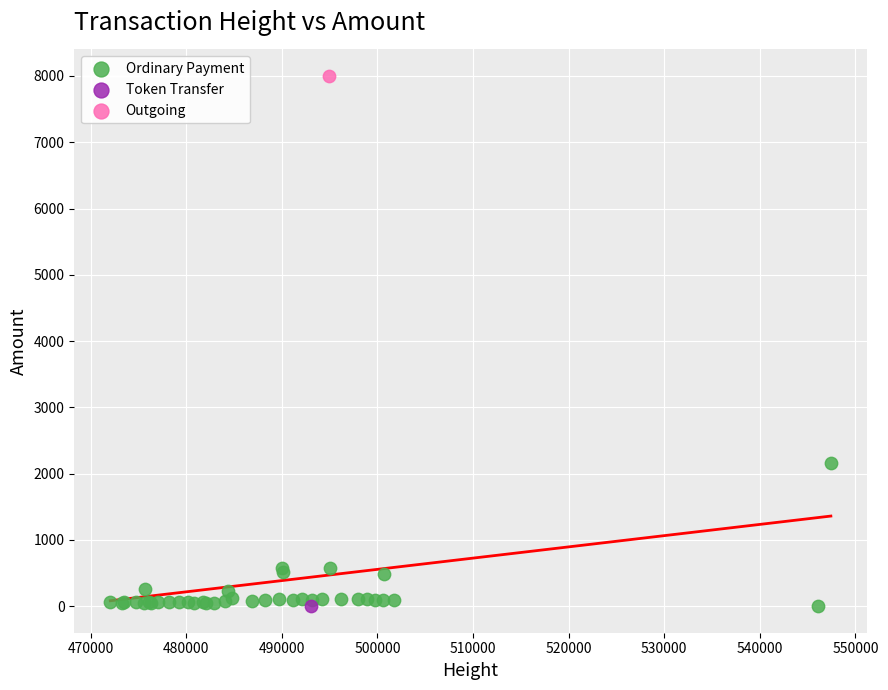

What are all the series names shown in the legend?

Ordinary Payment, Token Transfer, Outgoing